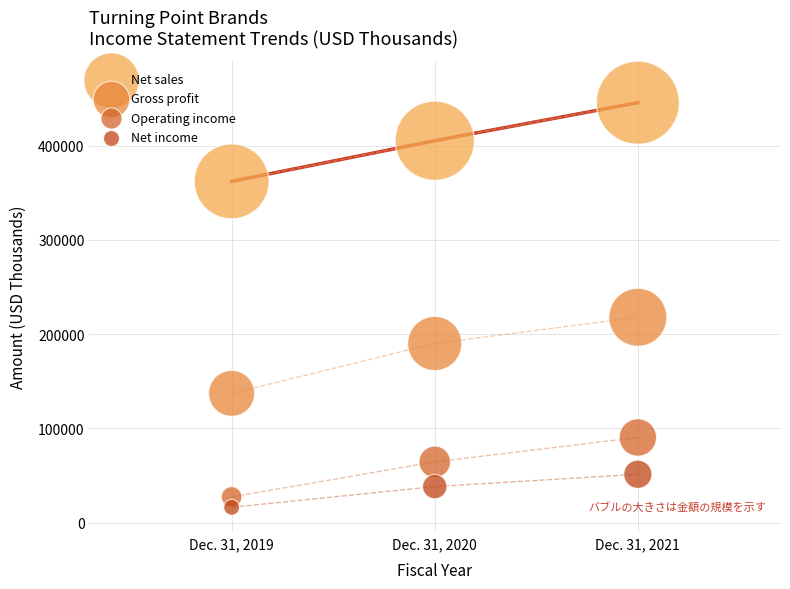

Which series has the widest spread of Y values?

Net sales